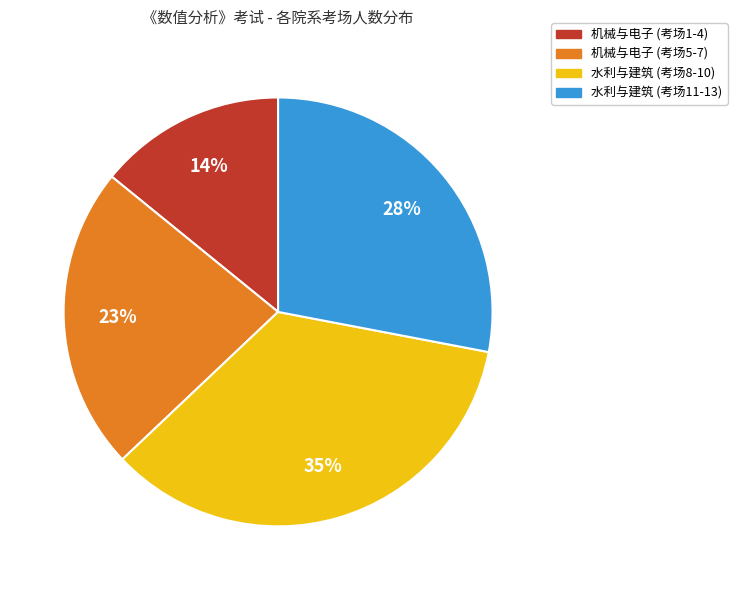

To the nearest percent, what is the average slice percentage?

25%